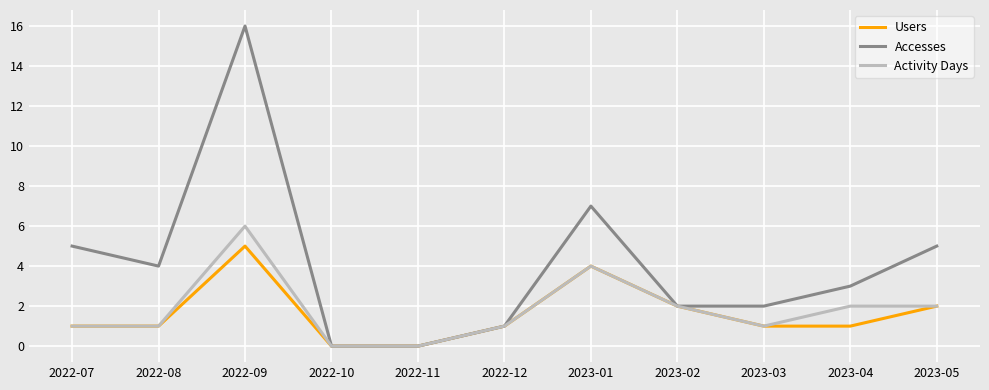

True or false: Users has more than 2 interior local peaks.

False